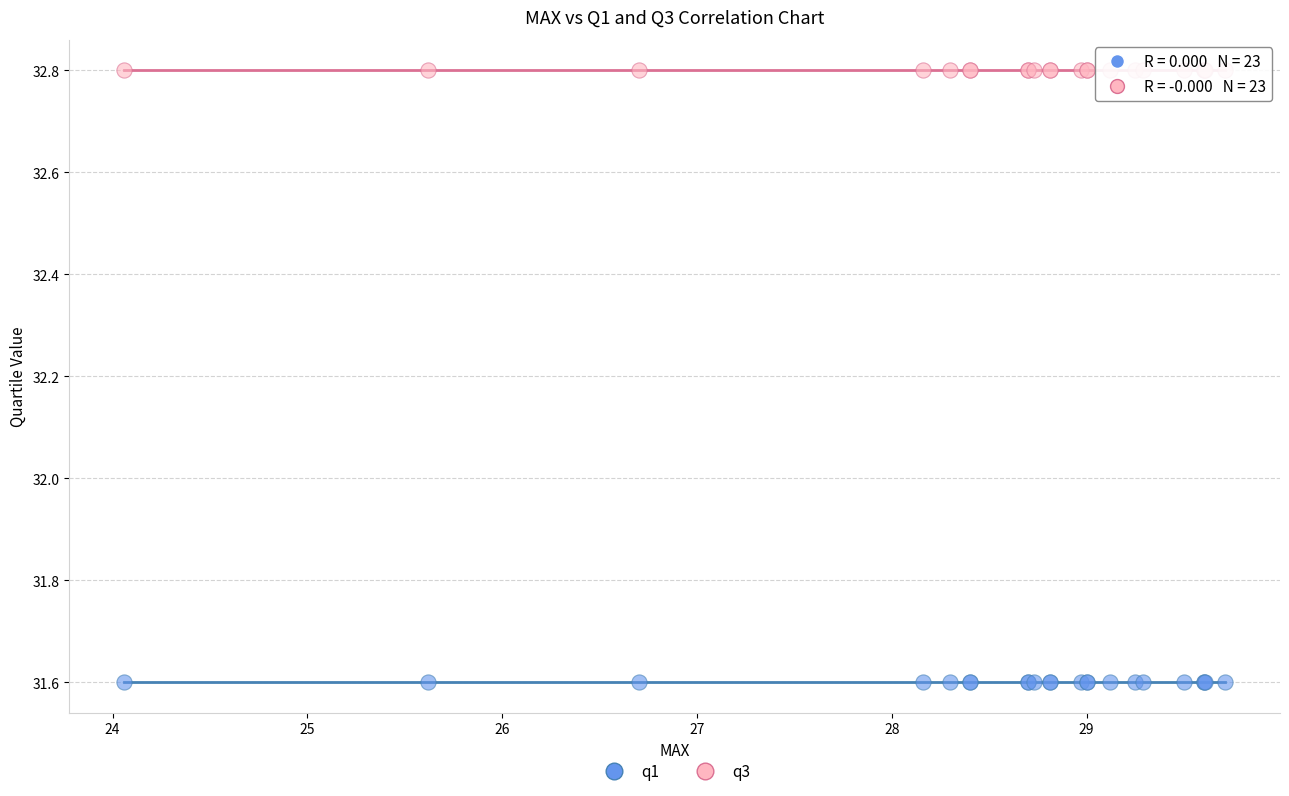

Which series contains the lowest Y value?

q1